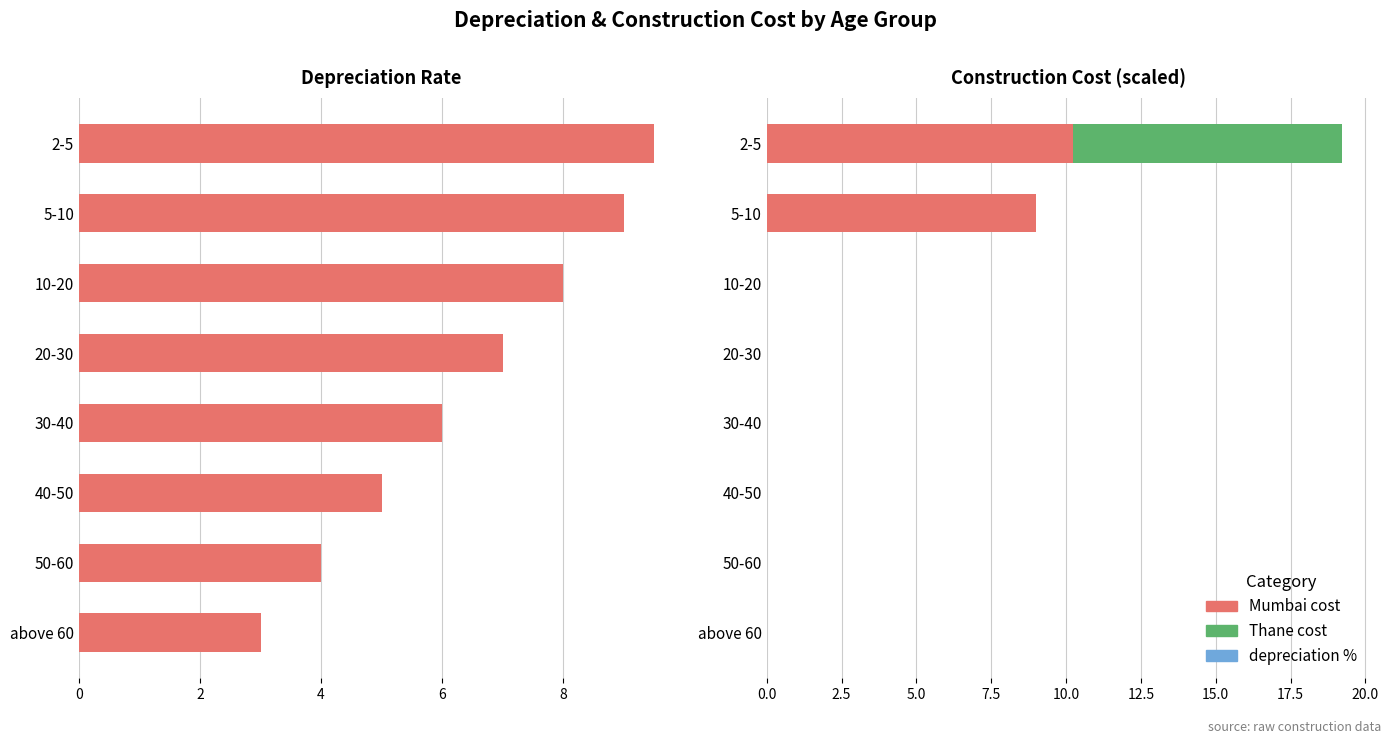

What are all the series names shown in the legend?

depreciation %, Mumbai cost, Thane cost